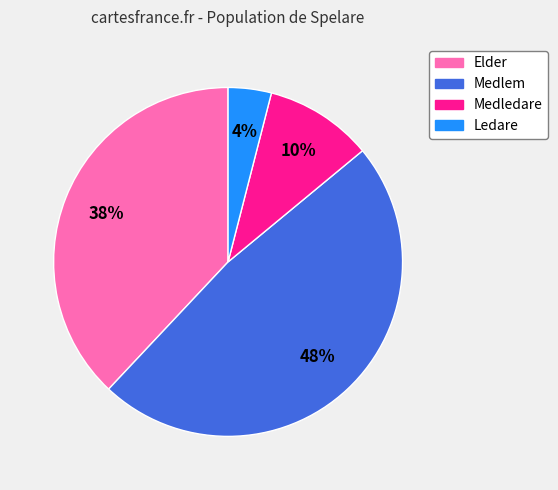

To the nearest percent, what is the difference between the Medlem and Medledare slice percentages?

38%